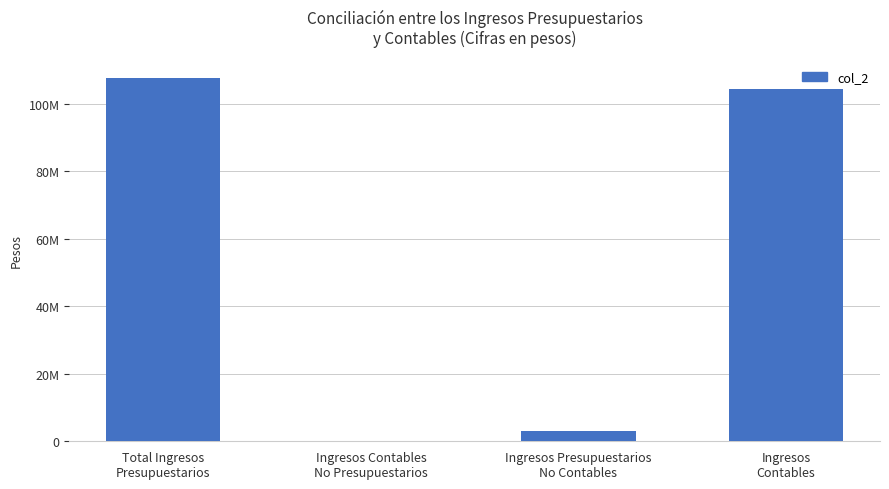

What is the change in value from Ingresos Presupuestarios
No Contables to Ingresos
Contables?

+101308593.1